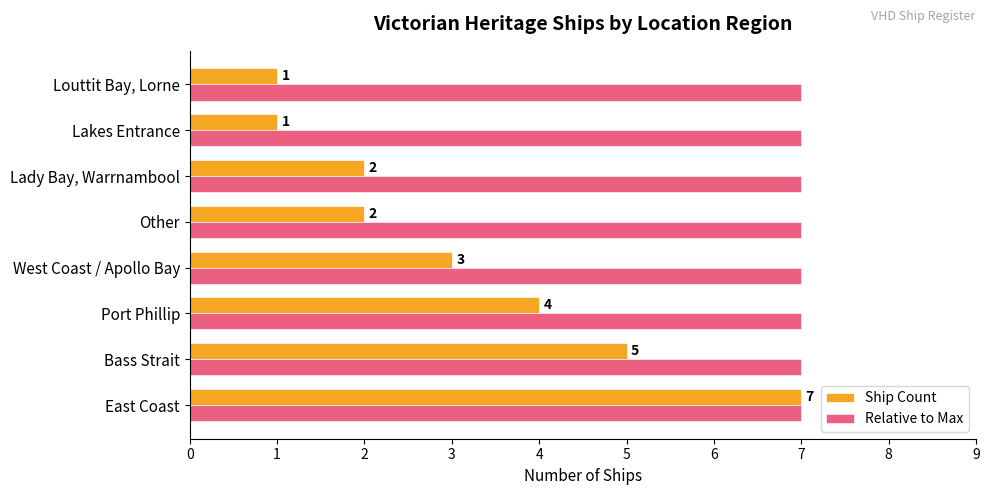

At which label is Ship Count closest to 4?

Port Phillip